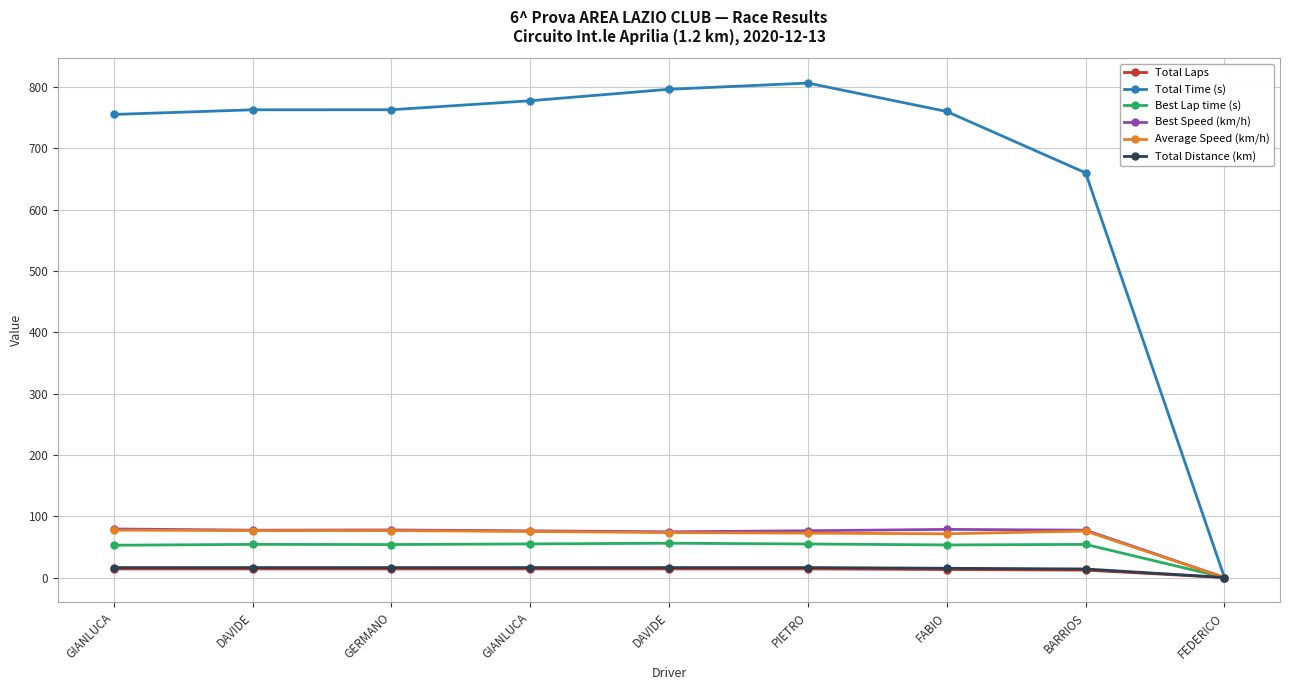

How many lines are shown in the chart?

6